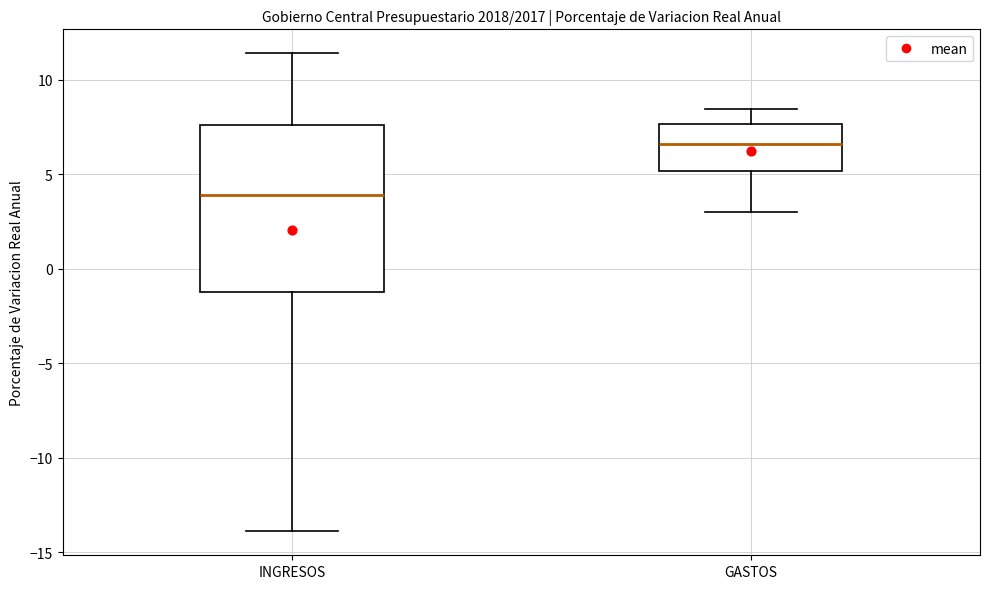

Which box is the tallest, from its lower edge to its upper edge?

INGRESOS